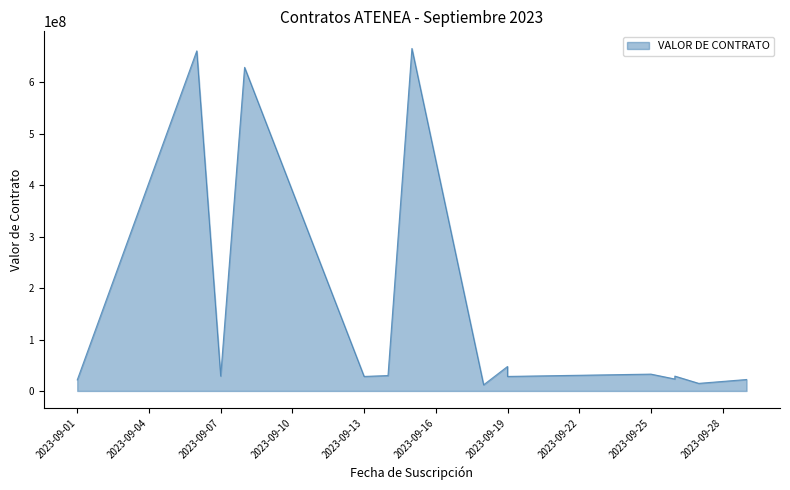

Which category has the lowest value across all series?

2023-09-18